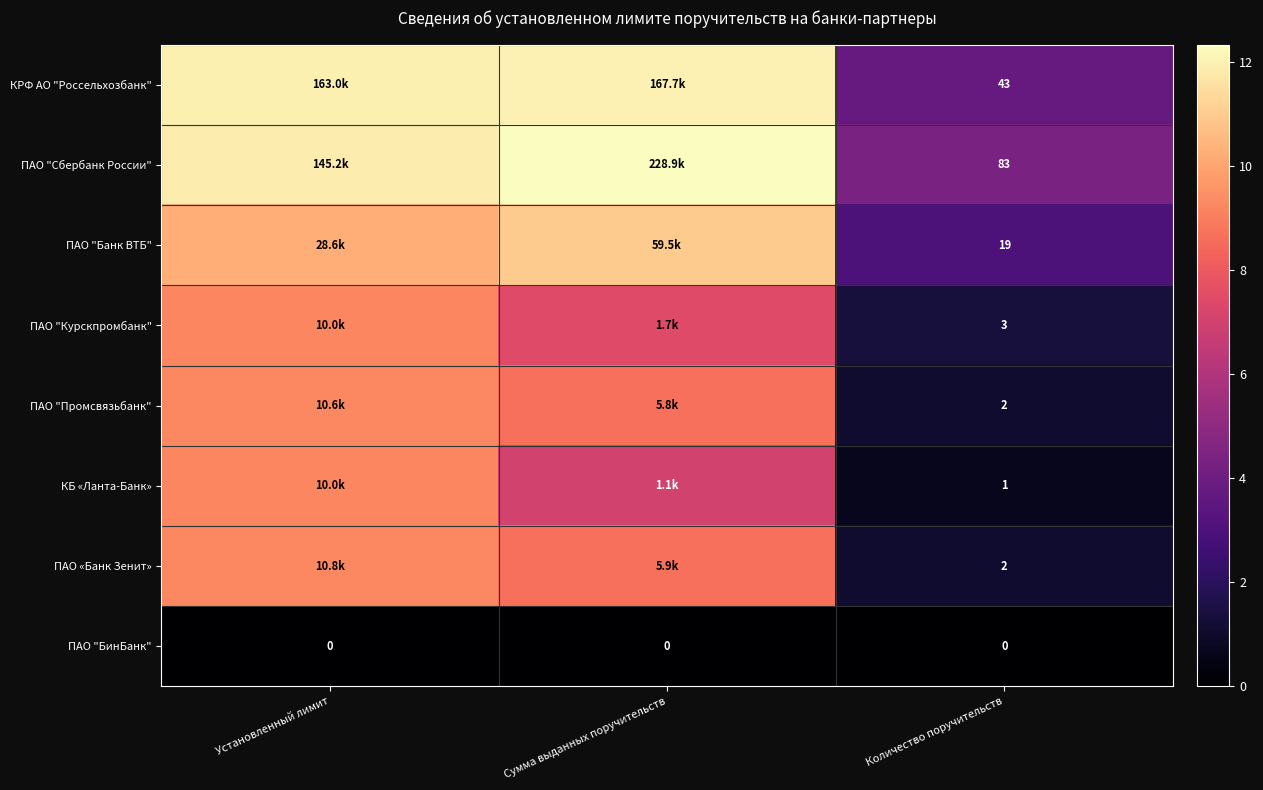

At which category is the sum across all series the highest?

Установленный лимит